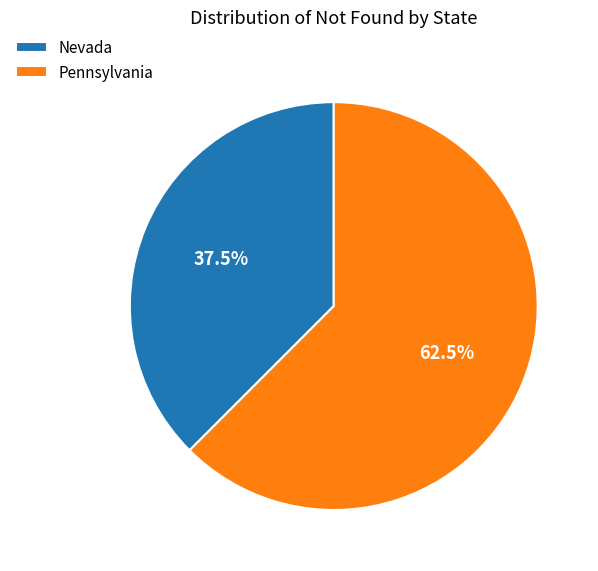

How many segments does this pie chart have?

2